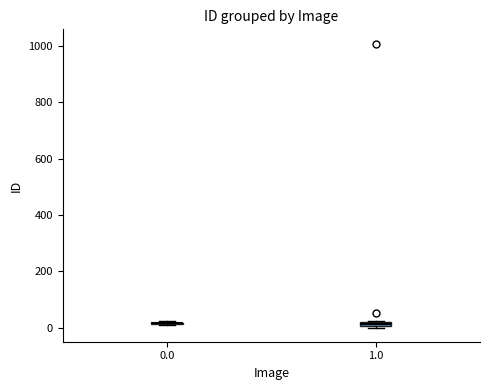

Where is the lower edge of the box at x = 1.0 on the y-axis? The values are not printed on the chart, so give them approximately, as read against the axis.

0